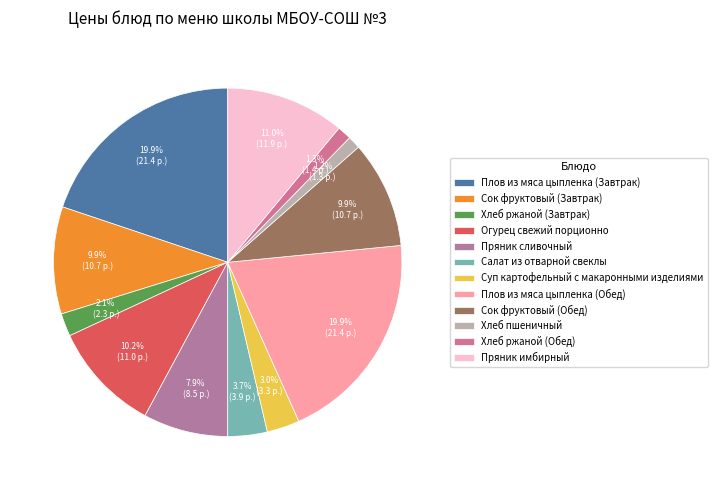

To the nearest percent, what portion does Огурец свежий порционно represent?

10%